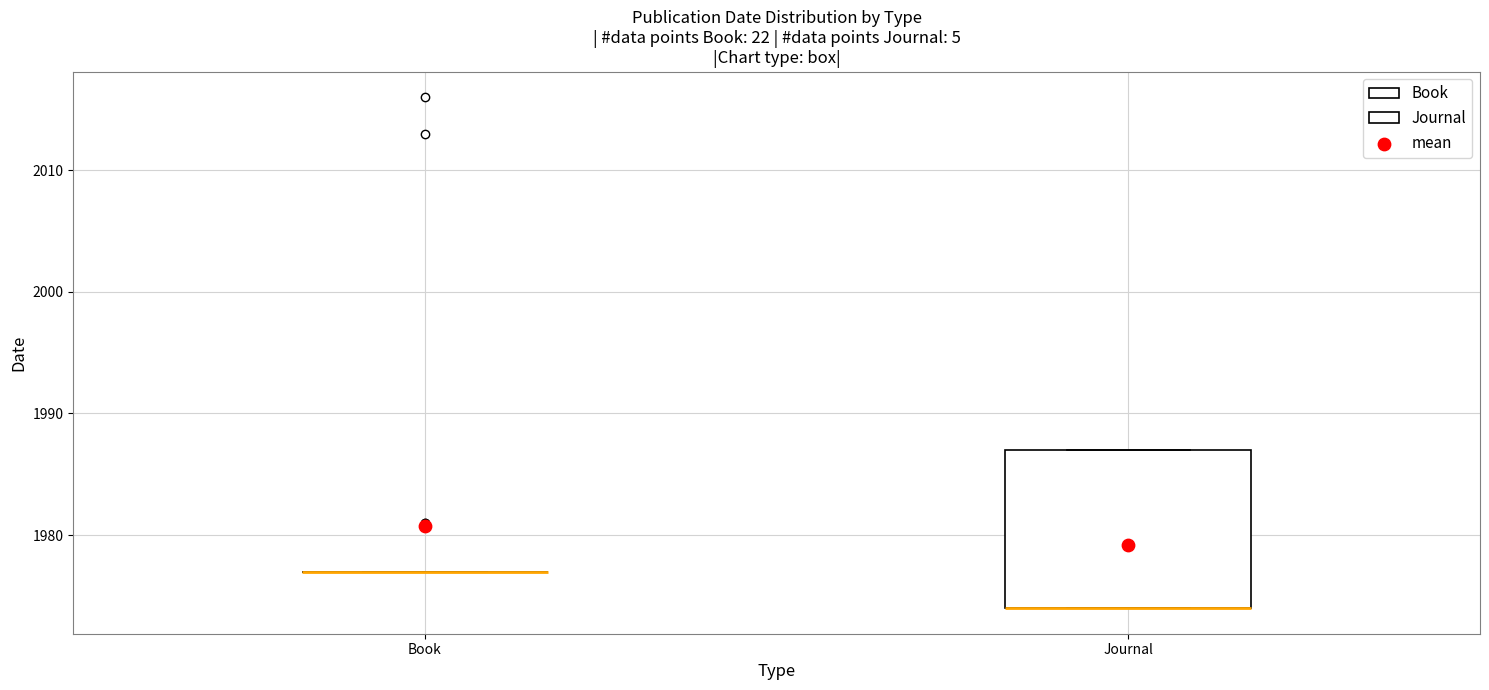

Reading left to right, read every box against the y-axis: the position of its median line, the range the box covers, and the ends of its whiskers. The values are not printed on the chart, so give them approximately, as read against the axis.

Book: box collapsed to a line at 1977, whiskers 1977 to 1977
Journal: median 1974 (drawn on the box's lower edge), box 1974 to 1987, whiskers 1974 to 1987